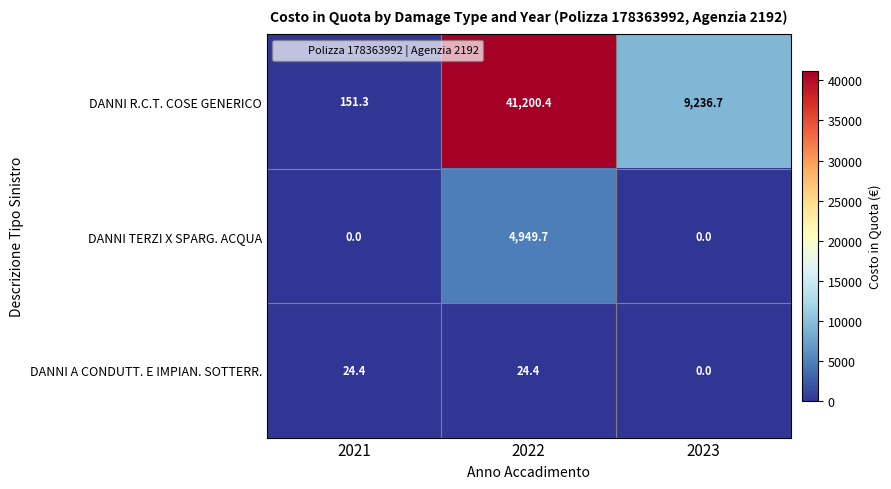

Reading left to right, what are all the values shown in this chart?

DANNI R.C.T. COSE GENERICO: 2021=151.3	2022=41200.4	2023=9236.7
DANNI TERZI X SPARG. ACQUA: 2021=0.0	2022=4949.7	2023=0.0
DANNI A CONDUTT. E IMPIAN. SOTTERR.: 2021=24.4	2022=24.4	2023=0.0